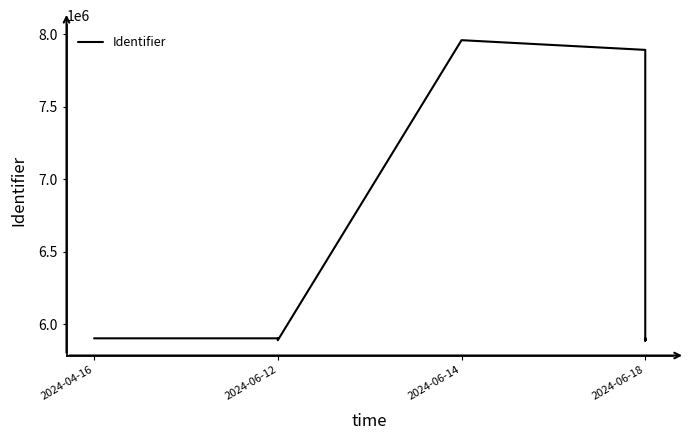

How many values are below 5901589?

10